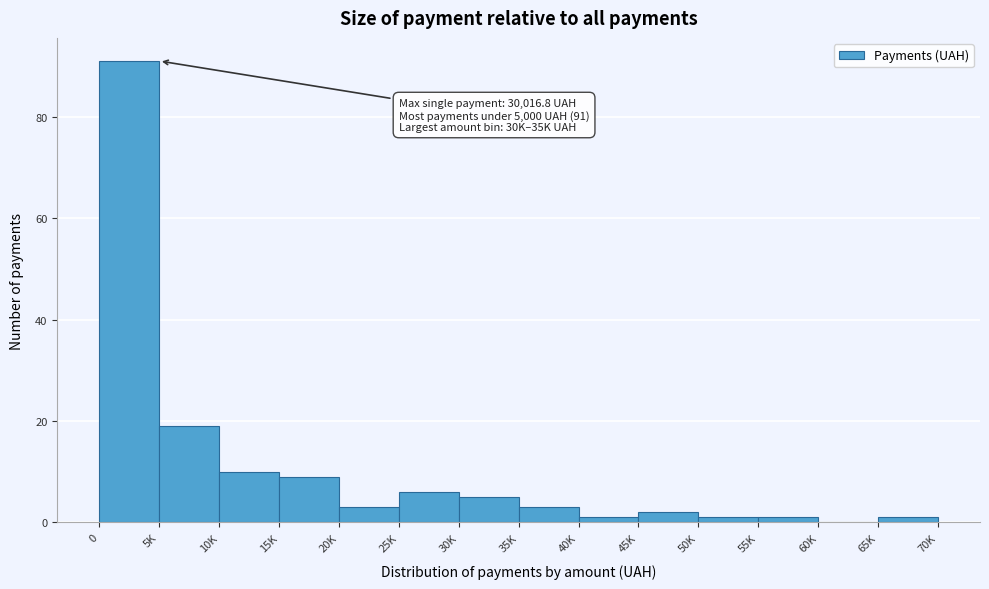

Reading right to left, what are all the values shown in this chart?

65K=1	60K=0	55K=1	50K=1	45K=2	40K=1	35K=3	30K=5	25K=6	20K=3	15K=9	10K=10	5K=19	0=91